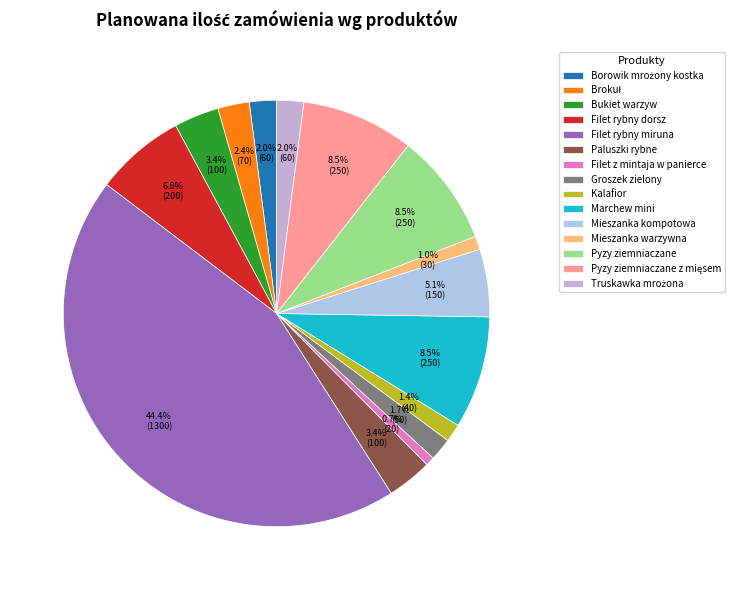

To the nearest percent, what is the difference between the Pyzy ziemniaczane and Filet rybny dorsz slice percentages?

2%